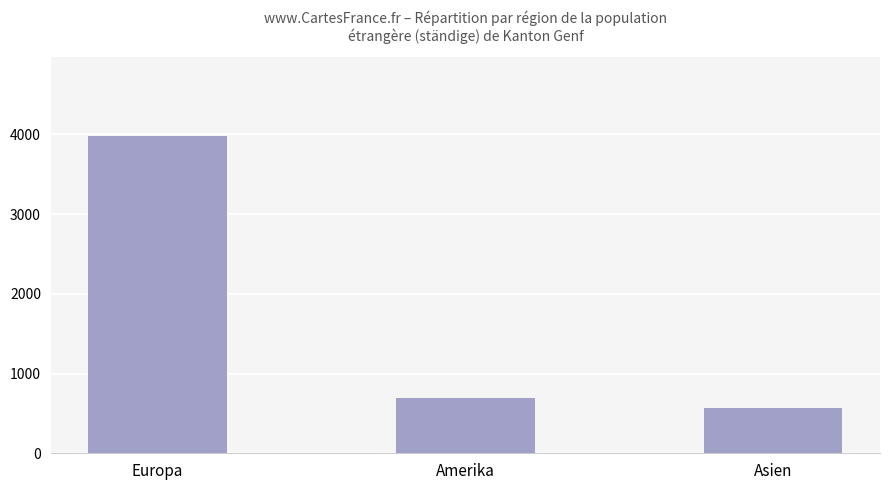

What is the difference between the maximum and minimum values?

3403